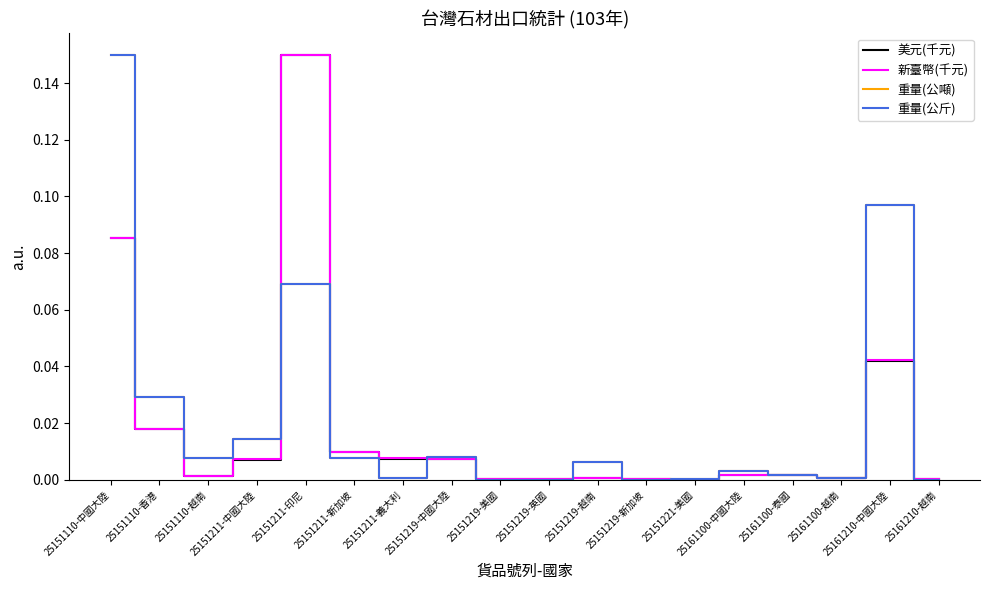

Does the chart display data point markers on the line(s)?

No